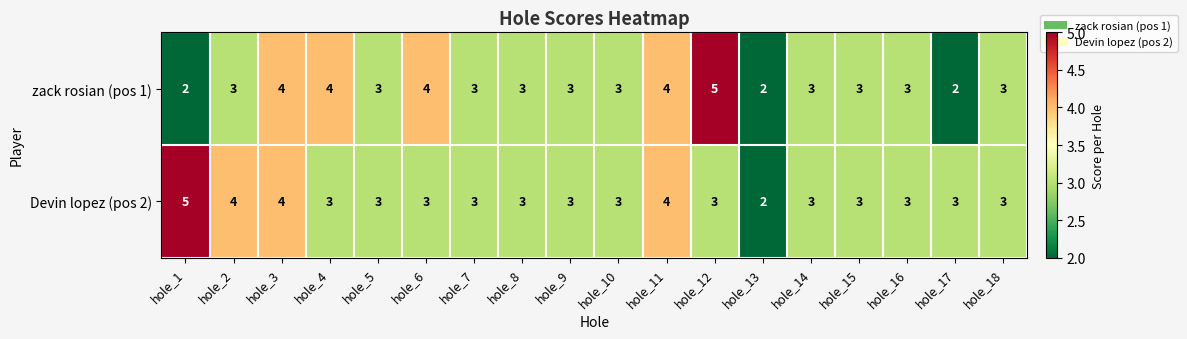

The value of Devin lopez (pos 2) at hole_14 is 1. True or false?

False